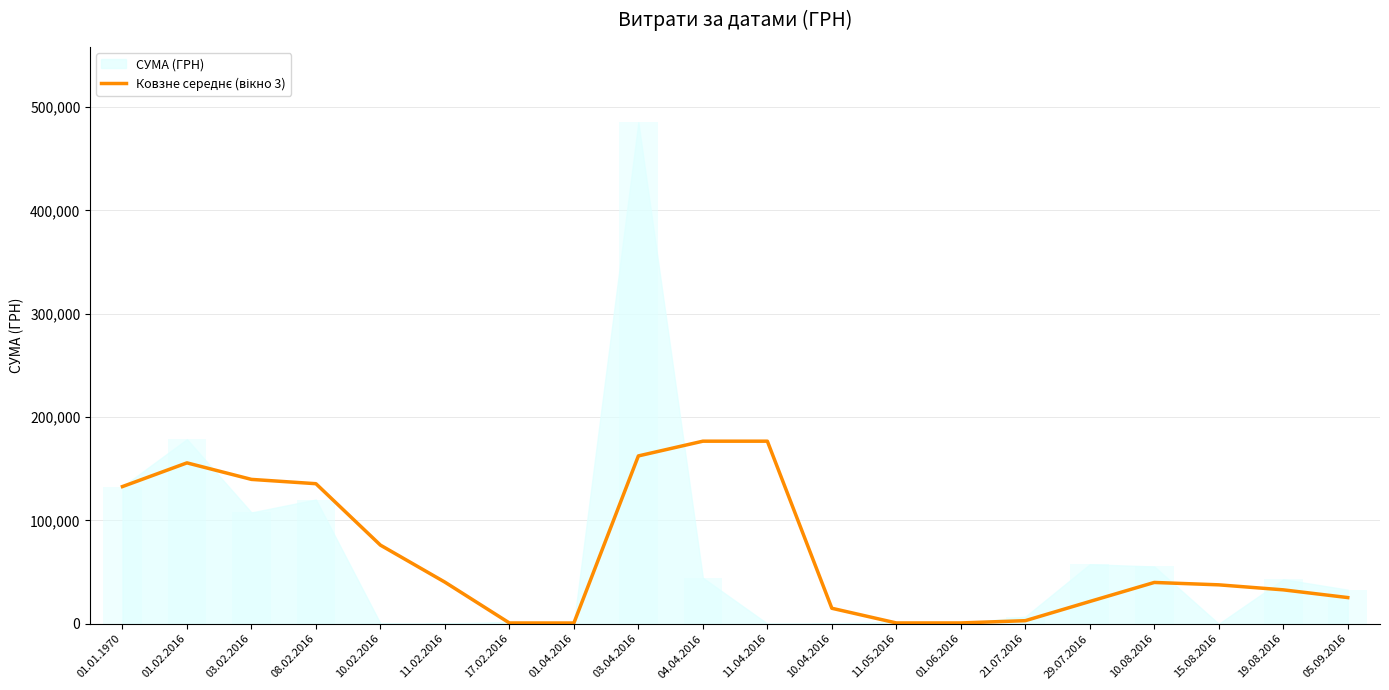

What is the change in value from 01.04.2016 to 19.08.2016?

+32096.6